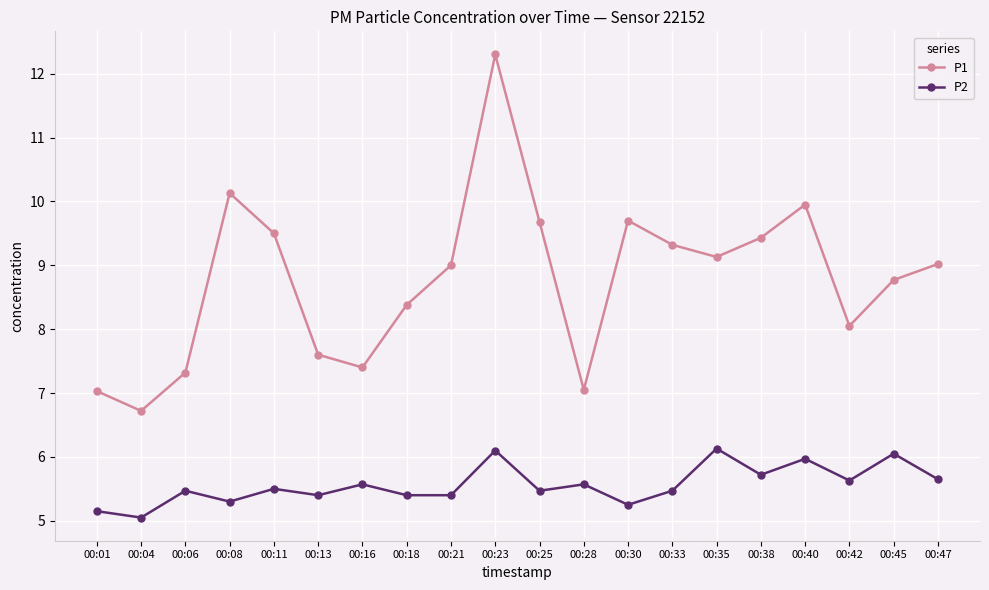

Rank the series by their average value, from highest to lowest.

P1, P2